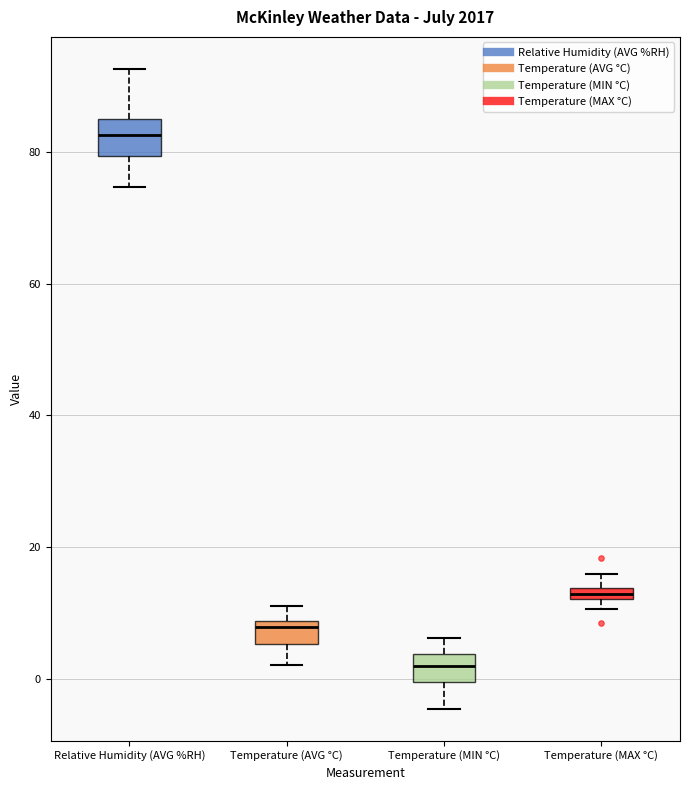

Where is the lower edge of the box for Temperature (AVG °C) on the y-axis? The values are not printed on the chart, so give them approximately, as read against the axis.

6